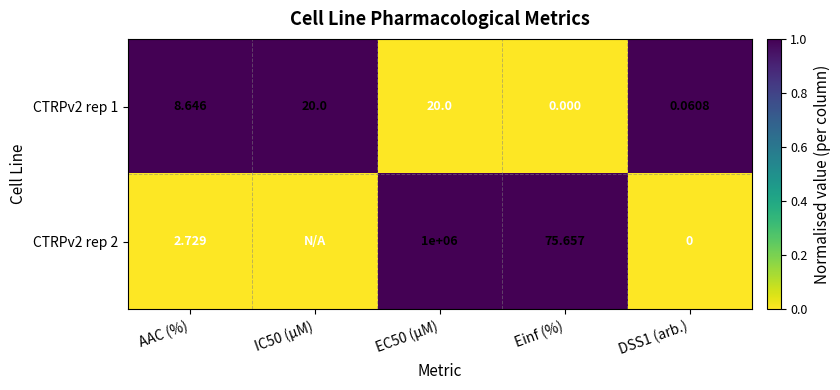

Which has a higher value, EC50 (µM) or Einf (%)?

EC50 (µM)